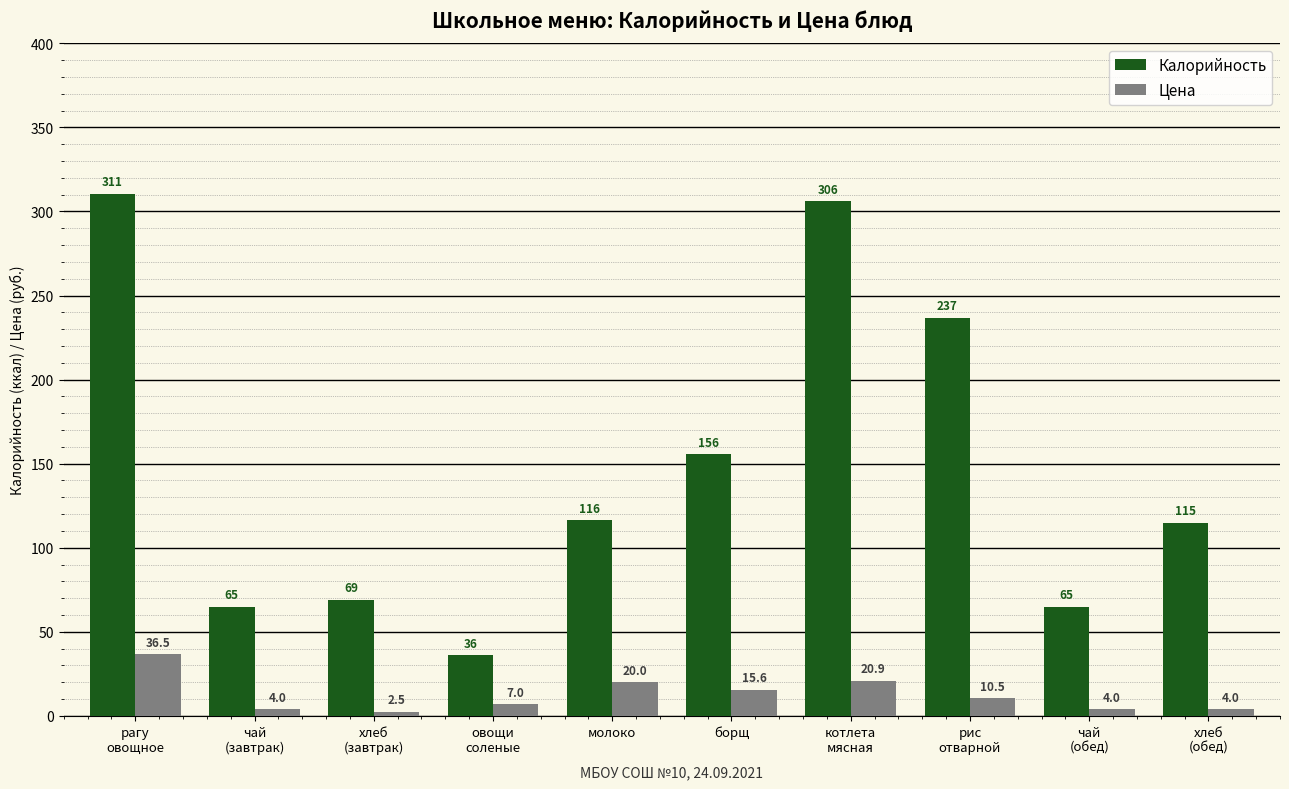

What is the total value across all series at котлета
мясная?

327.0